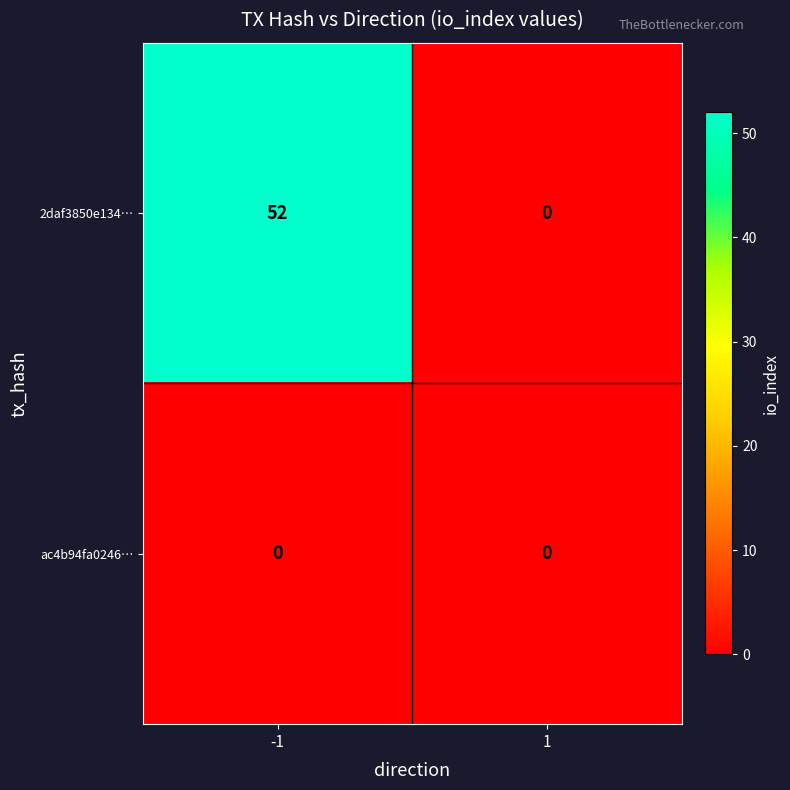

List the series in order of their peak value, lowest first.

ac4b94fa0246…, 2daf3850e134…